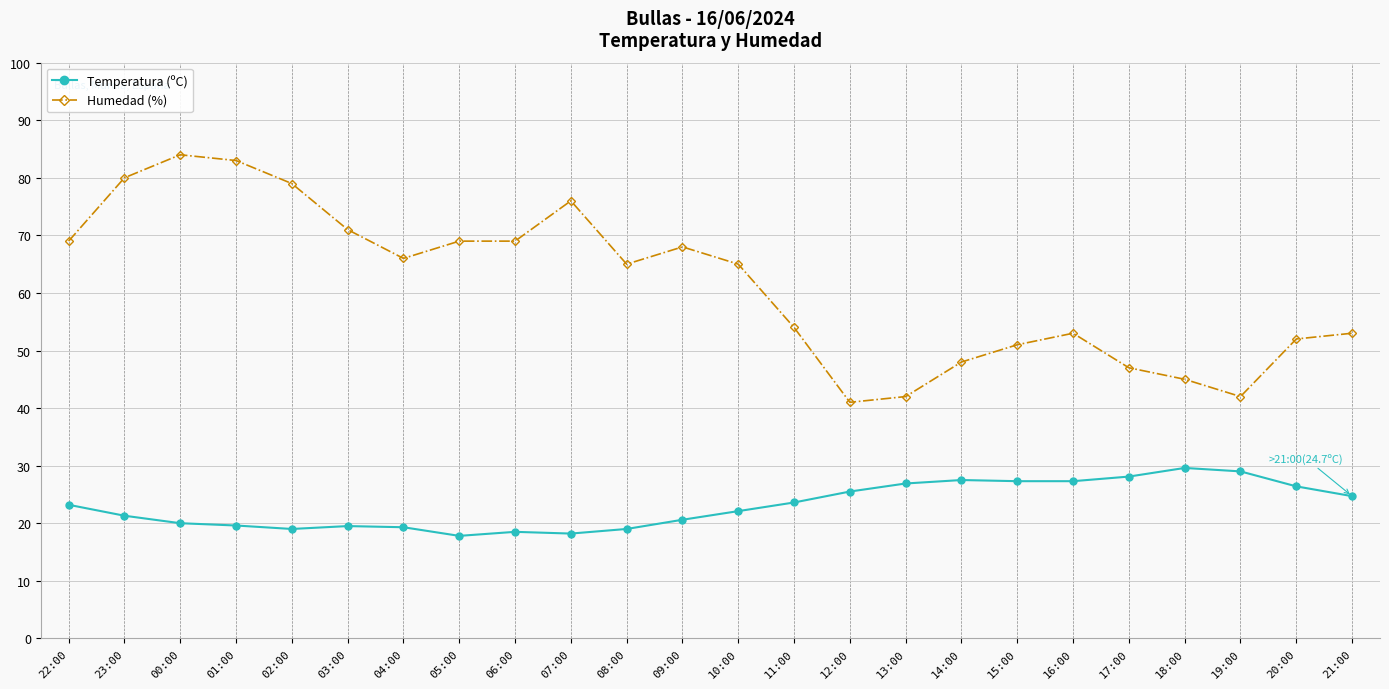

True or false: Temperatura (ºC) and Humedad (%) intersect in this chart.

False